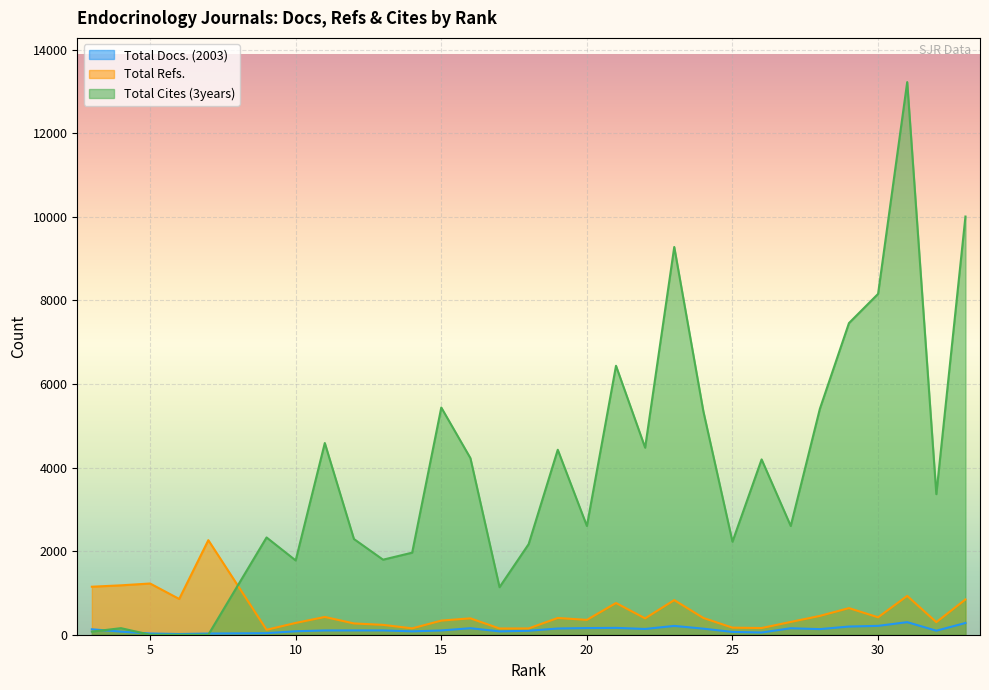

How many values in the Total Refs. series are below 401?

15